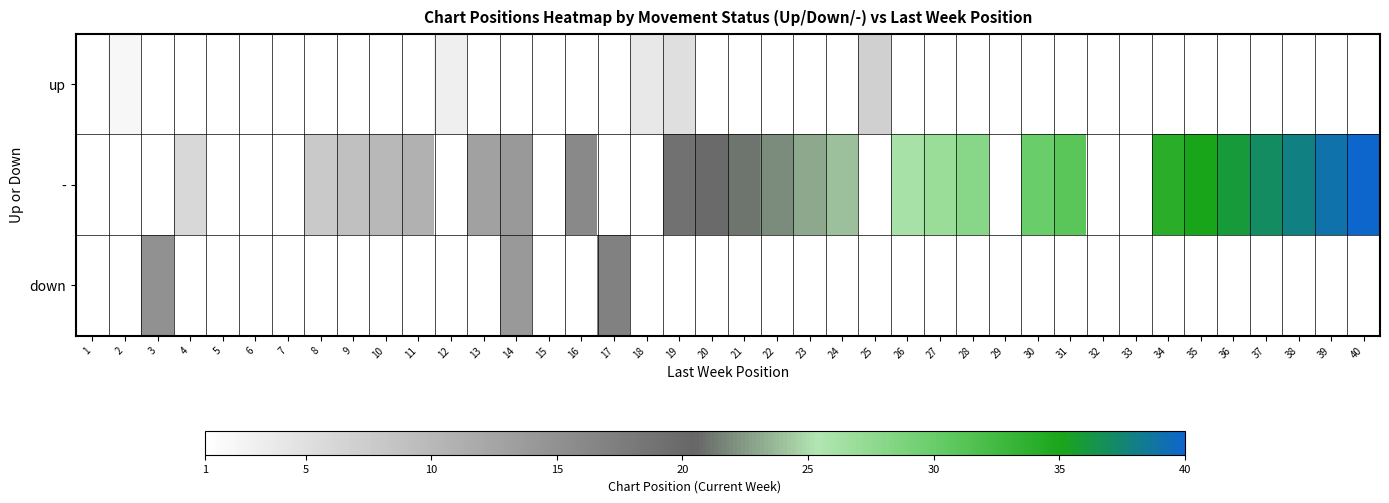

At how many categories does at least one series exceed 4?

29